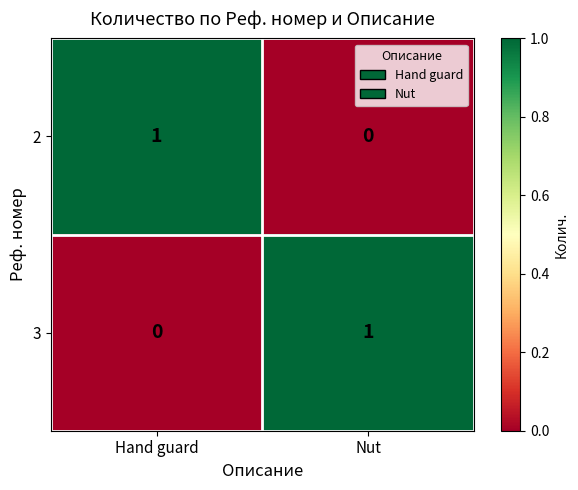

At which label is 3 closest to 0?

Hand guard